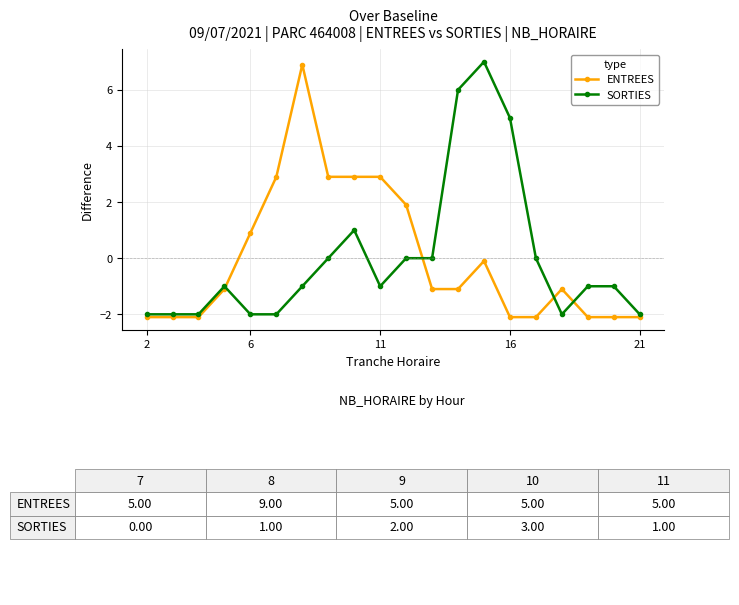

How many values in ENTREES are above zero?

7